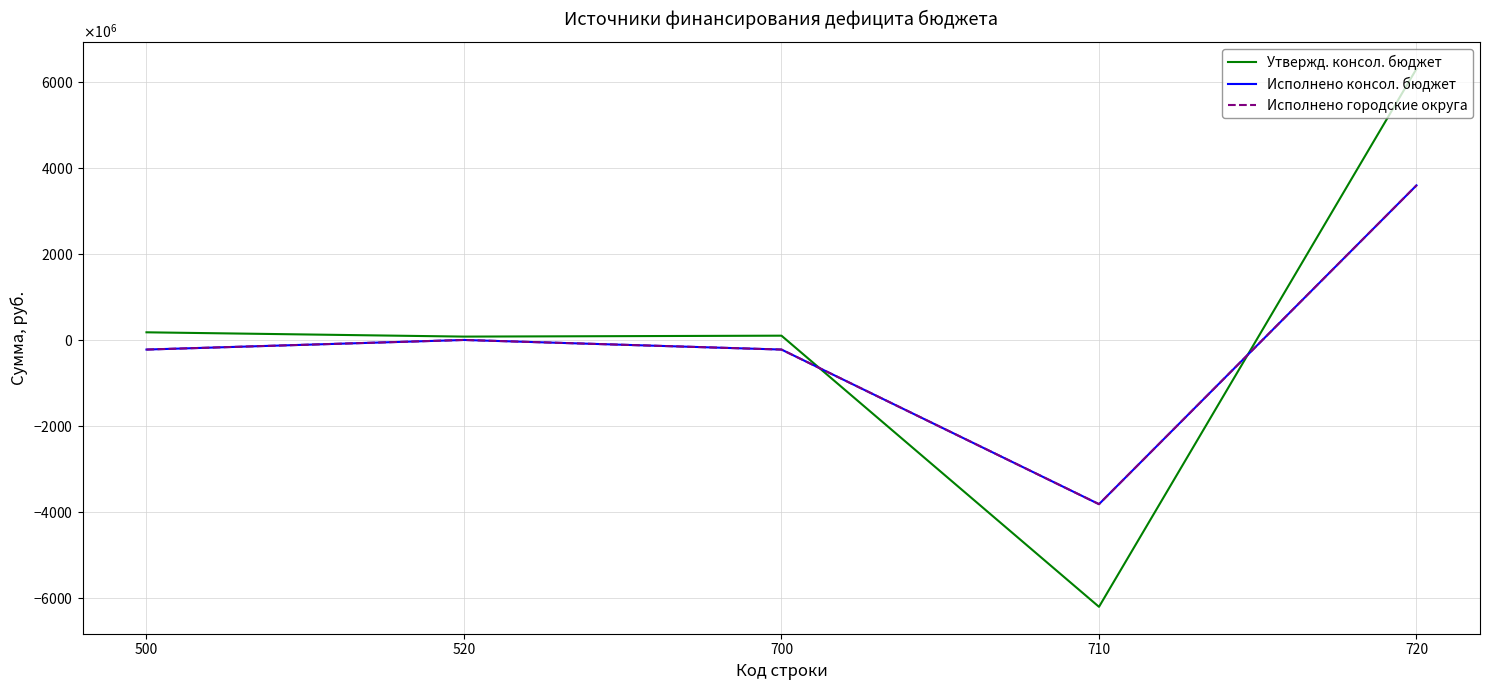

At which category does the chart reach its peak across all series?

720